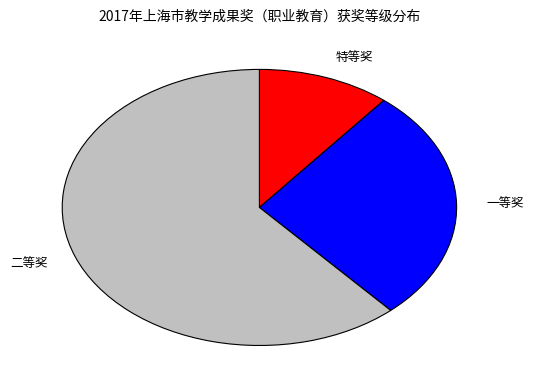

Which slice is the largest?

二等奖